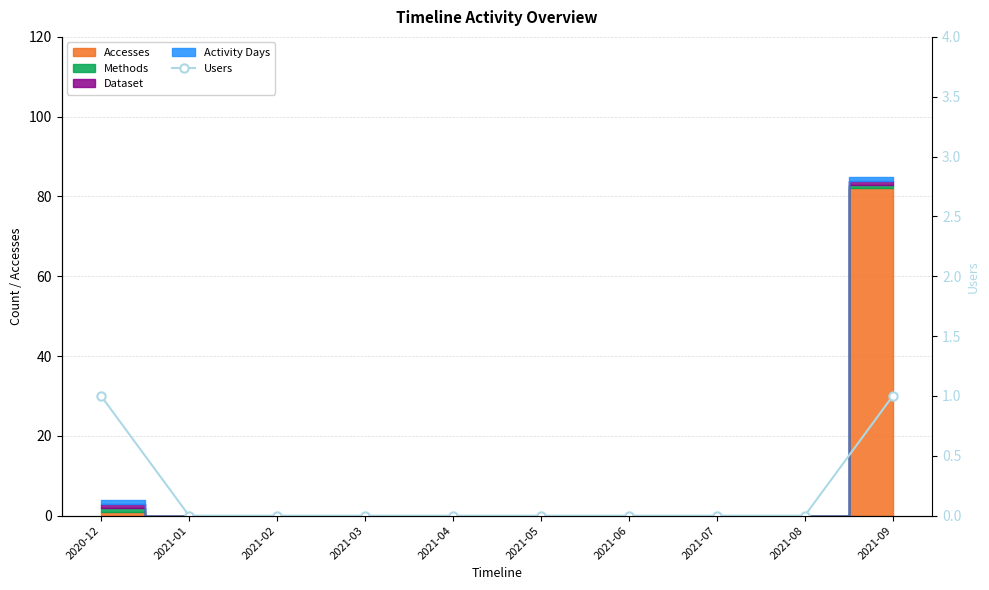

What is the difference between the maximum and minimum values?

1